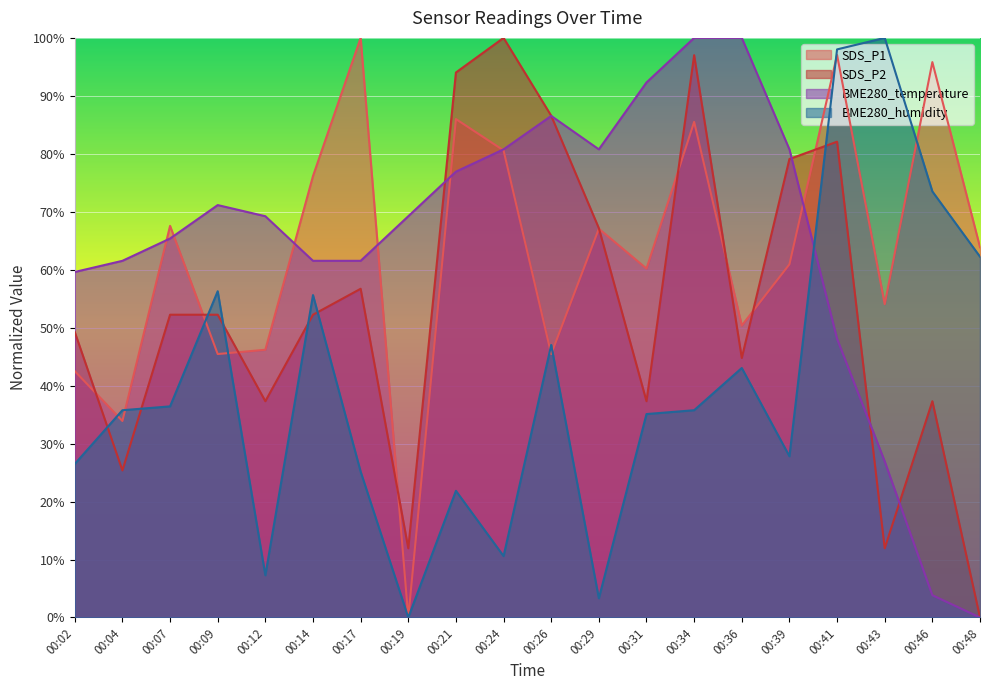

Rank the categories by BME280_temperature value from highest to lowest.

00:34, 00:36, 00:31, 00:26, 00:24, 00:29, 00:39, 00:21, 00:09, 00:12, 00:19, 00:07, 00:04, 00:14, 00:17, 00:02, 00:41, 00:43, 00:46, 00:48